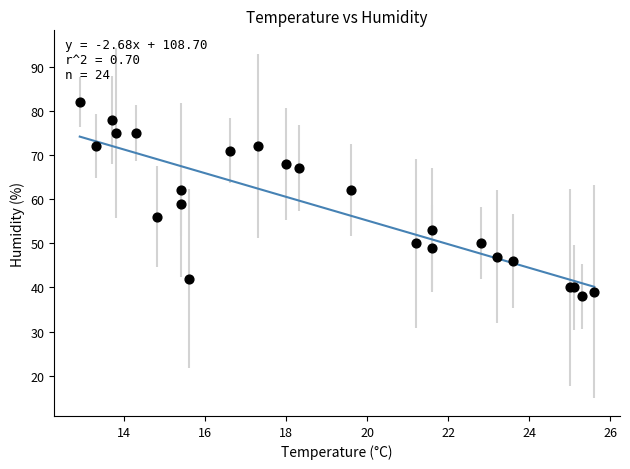

What Y value in the scatter plot is closest to 60?

59